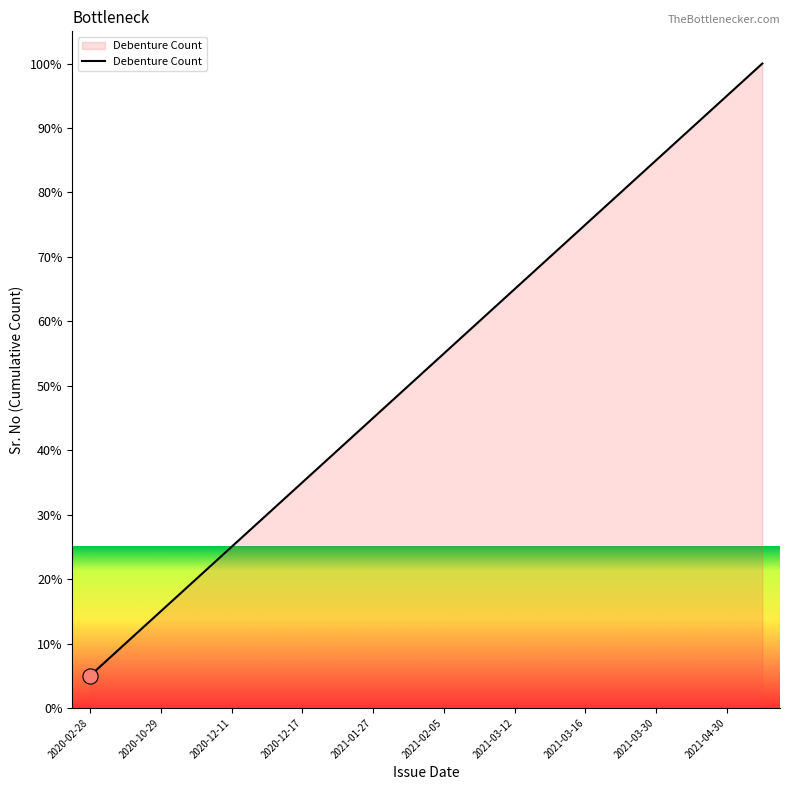

What is the minimum value shown in the chart?

5.0